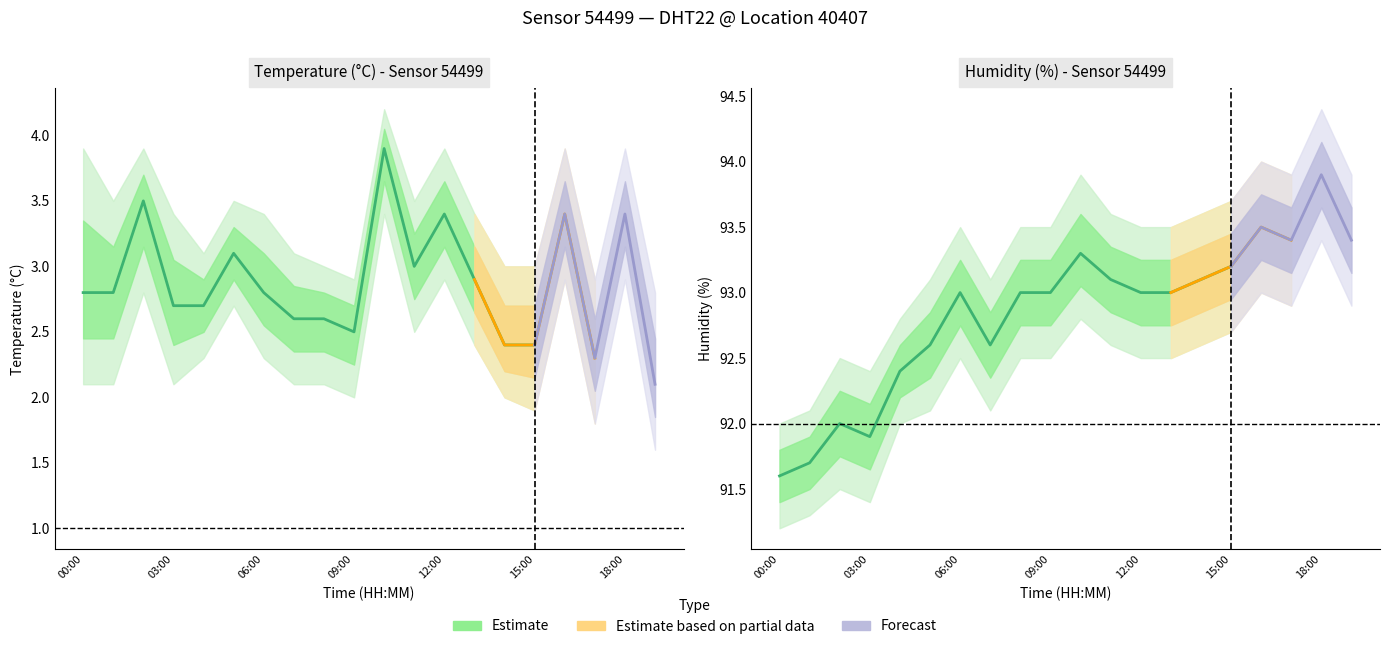

At which category does the chart reach its minimum across all series?

19:00